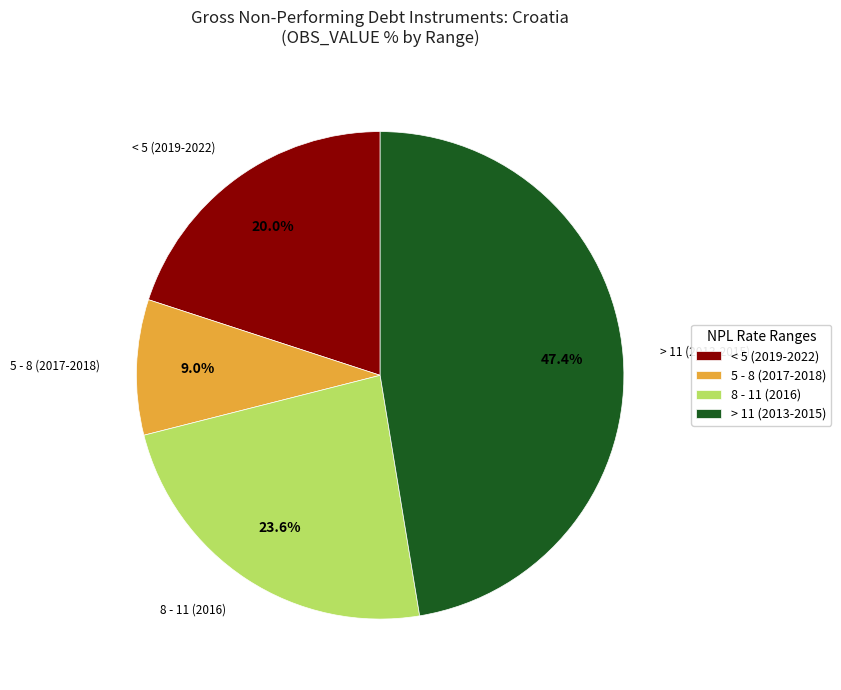

Rank the categories by value from highest to lowest.

> 11 (2013-2015), 8 - 11 (2016), < 5 (2019-2022), 5 - 8 (2017-2018)